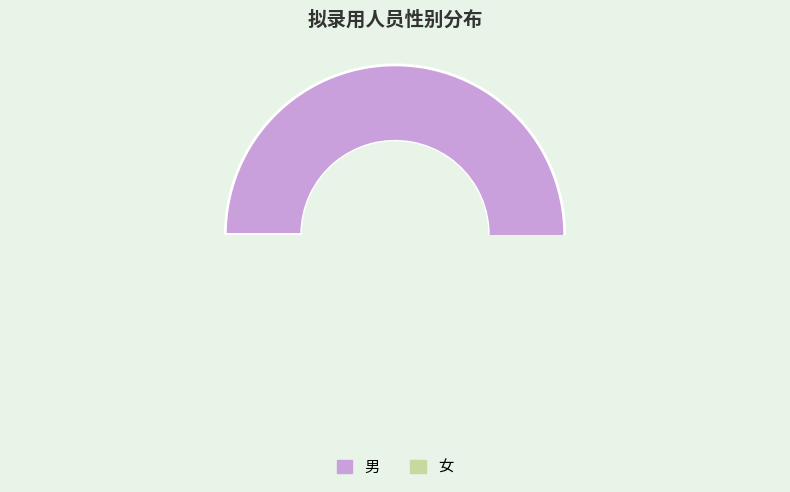

Rank the categories by value from lowest to highest.

女, 男